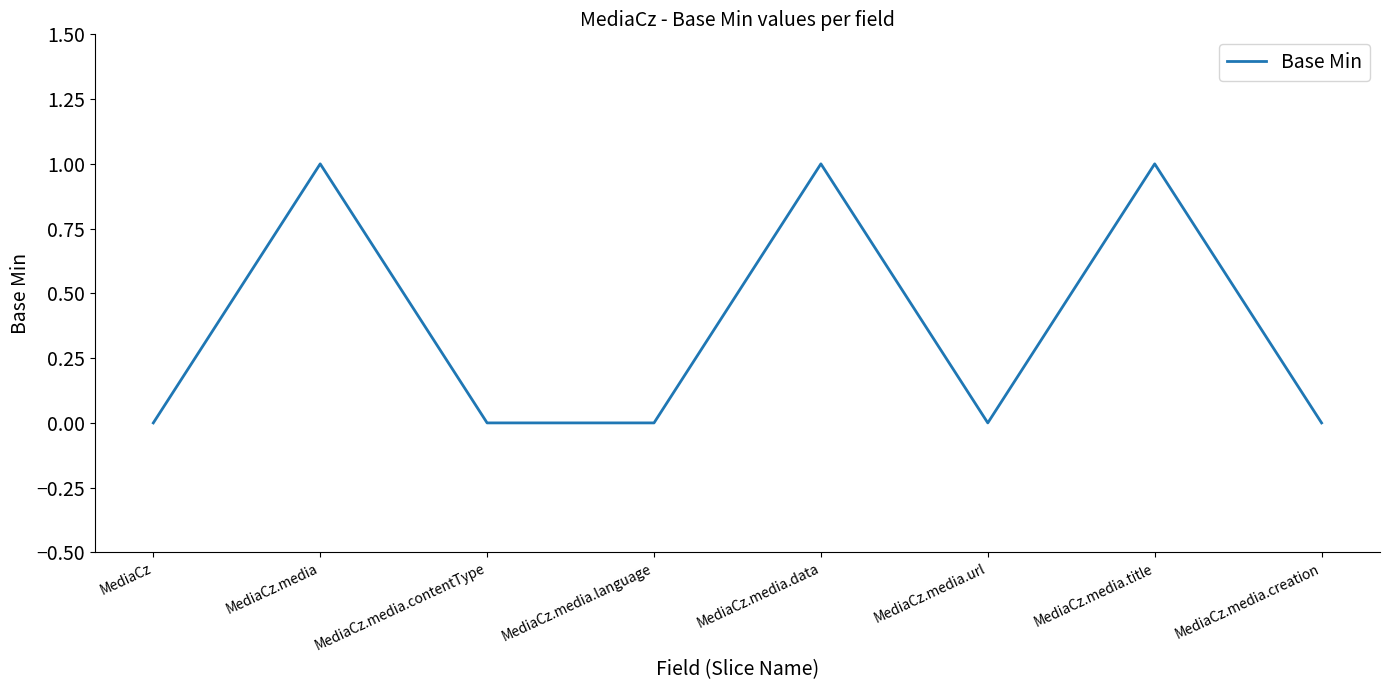

What is the change in value from MediaCz.media.language to MediaCz.media.title?

+1